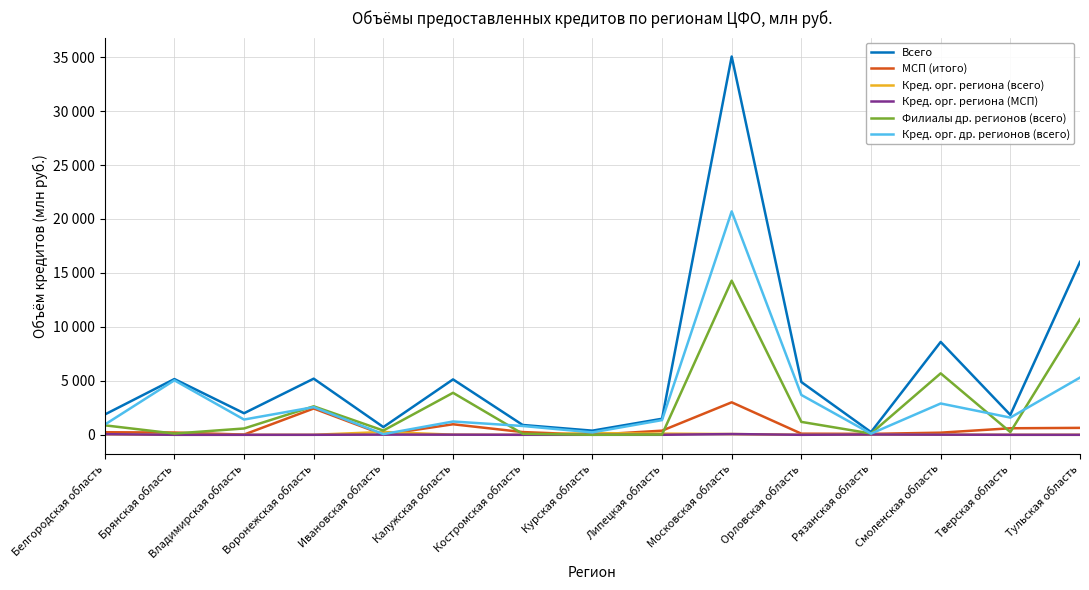

The value of Кред. орг. региона (МСП) at Смоленская область is 11. True or false?

True